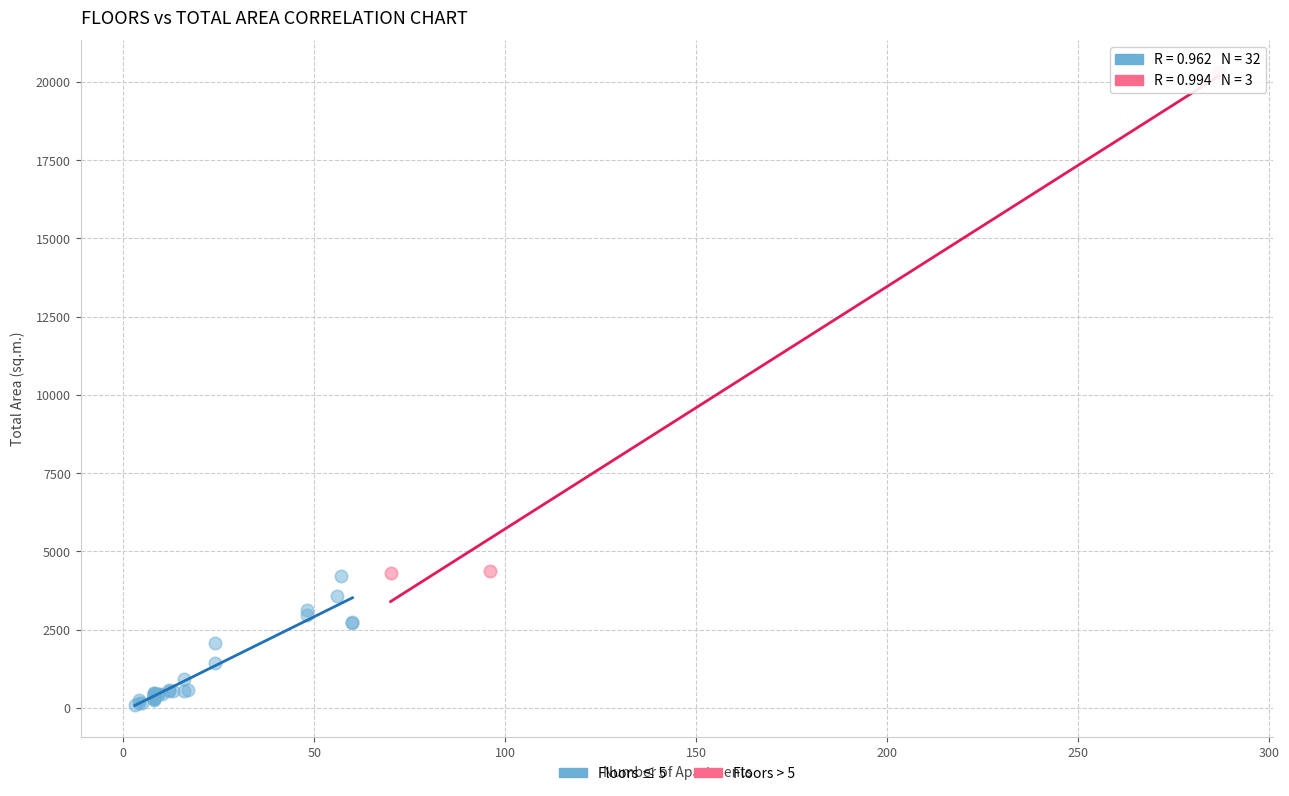

Which series reaches the minimum Y coordinate?

Floors ≤ 5